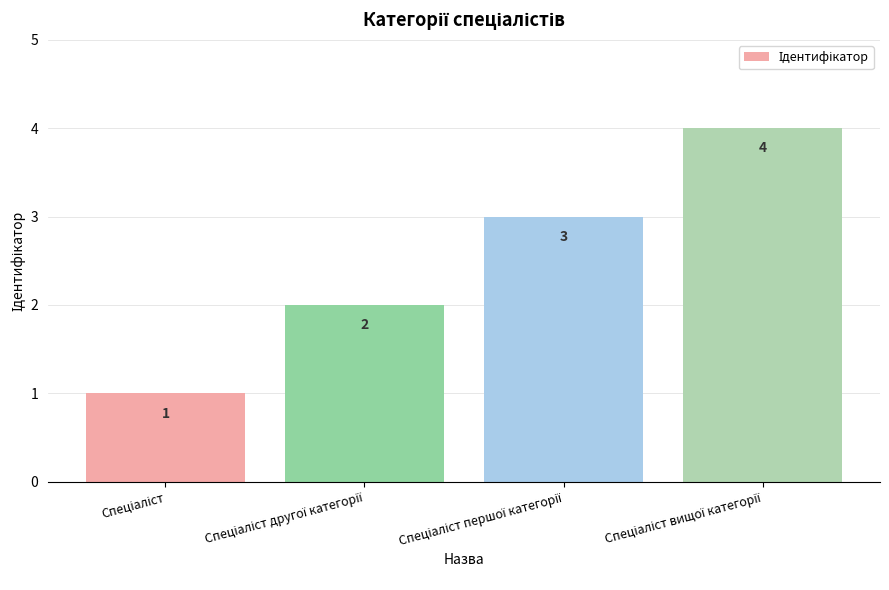

What is the value of the 4th bar from the left?

4